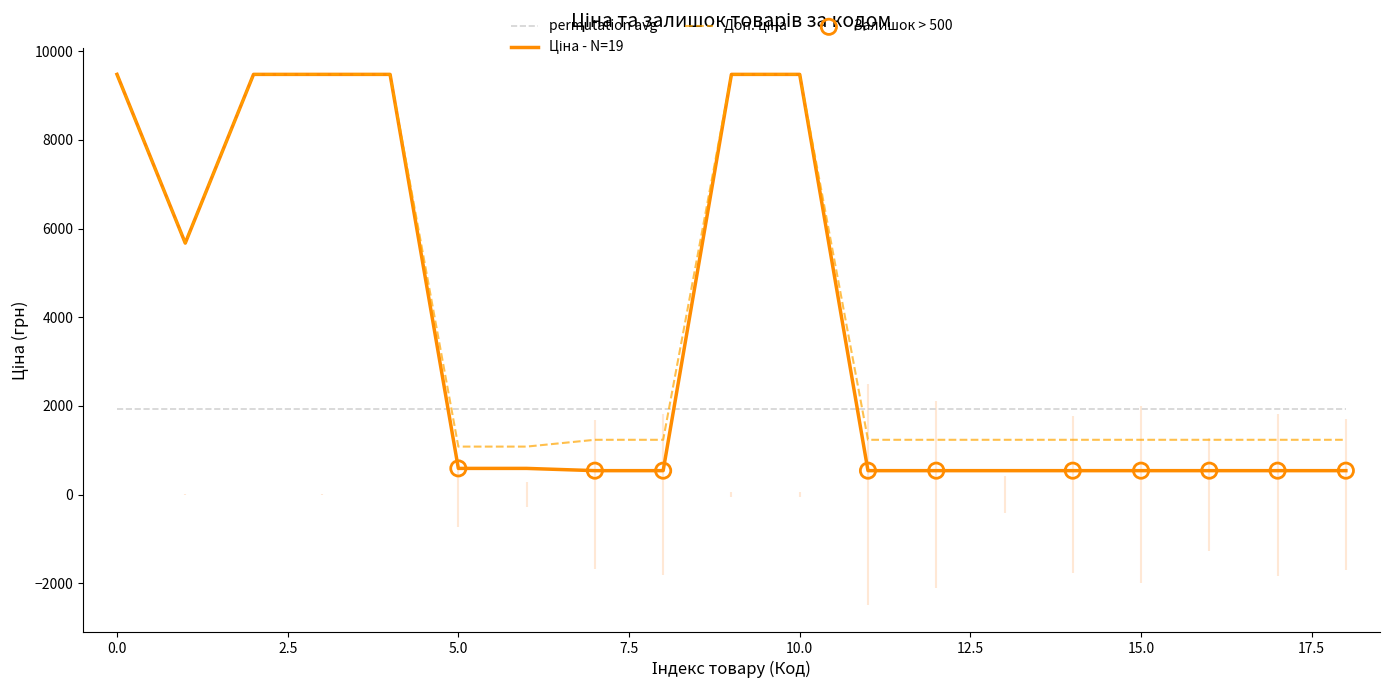

Which series has the largest total across all categories?

Доп. ціна